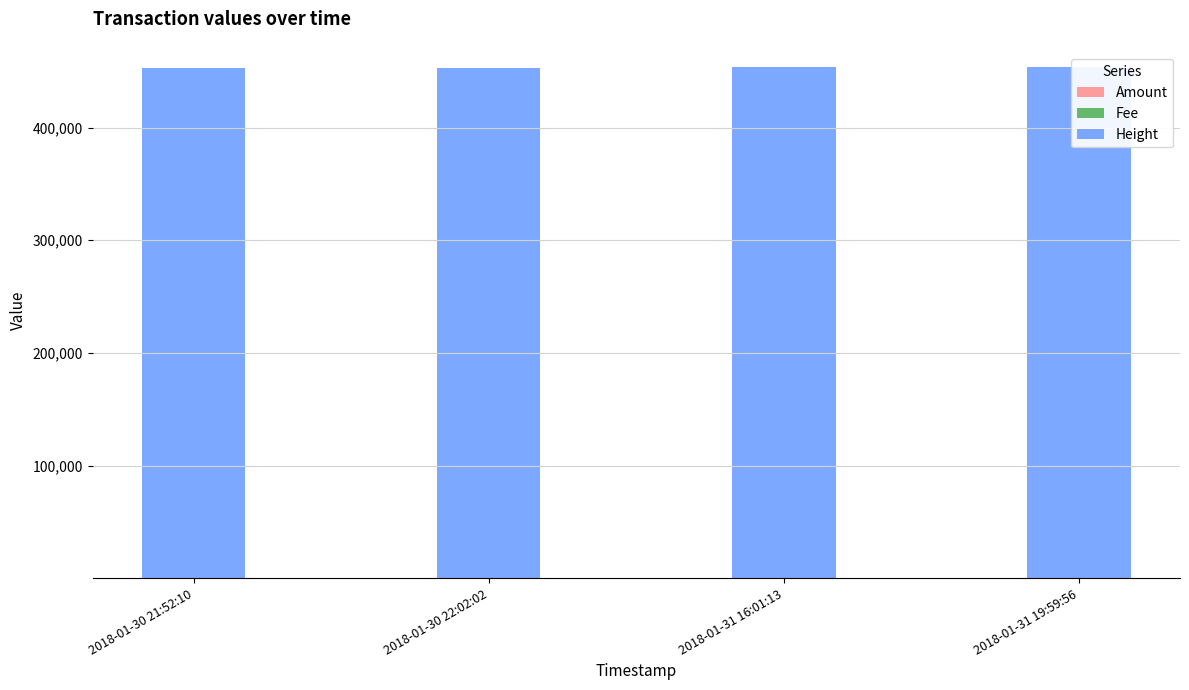

Is it true that Amount equals 1 at 2018-01-30 22:02:02?

False